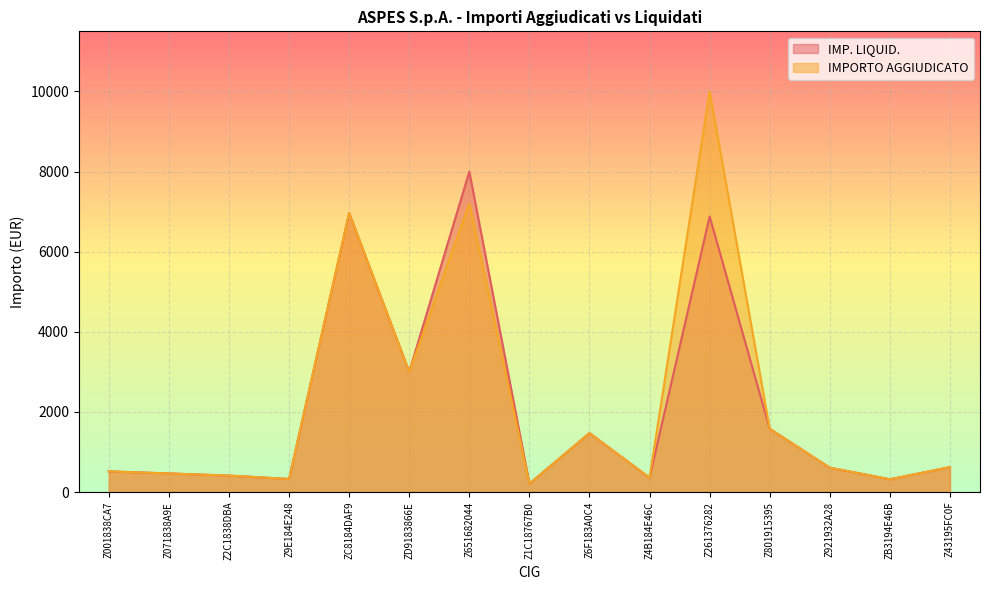

Is it true that IMPORTO AGGIUDICATO equals 210.0 at Z1C18767B0?

True